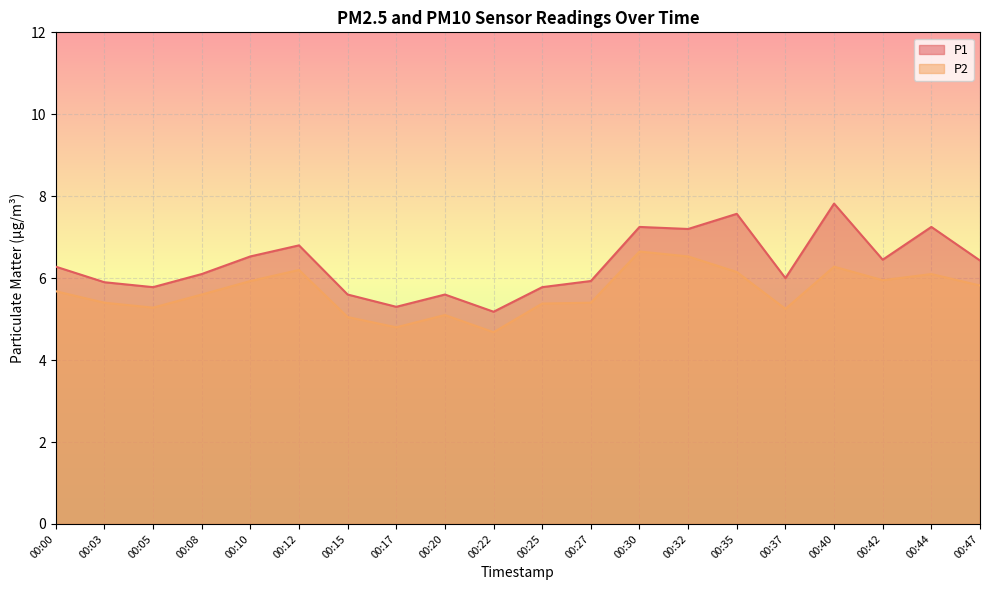

What is the value of the P1 point at the 17th from the left?

7.8